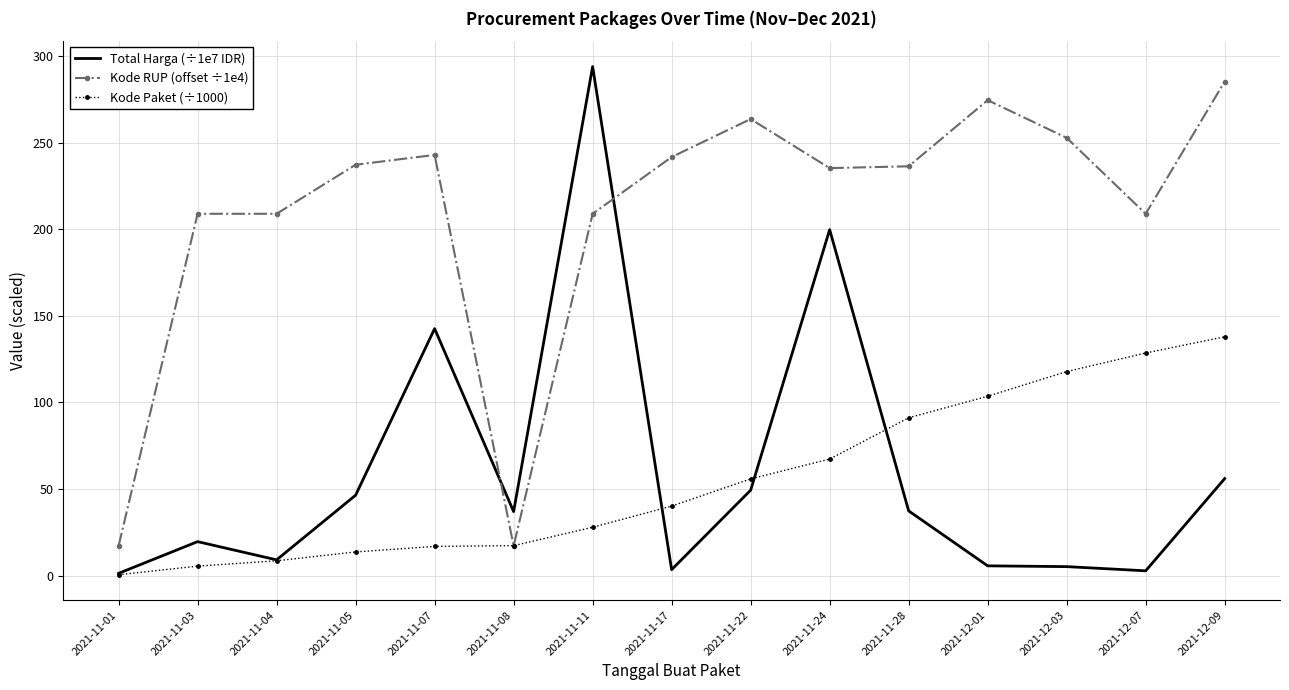

What are all the series names shown in the legend?

Total Harga (÷1e7 IDR), Kode RUP (offset ÷1e4), Kode Paket (÷1000)